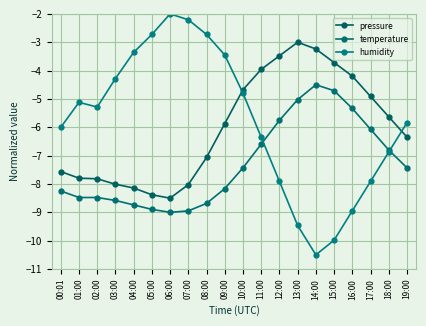

What is the sum of the pressure values at 07:00 and 01:00?

-15.8